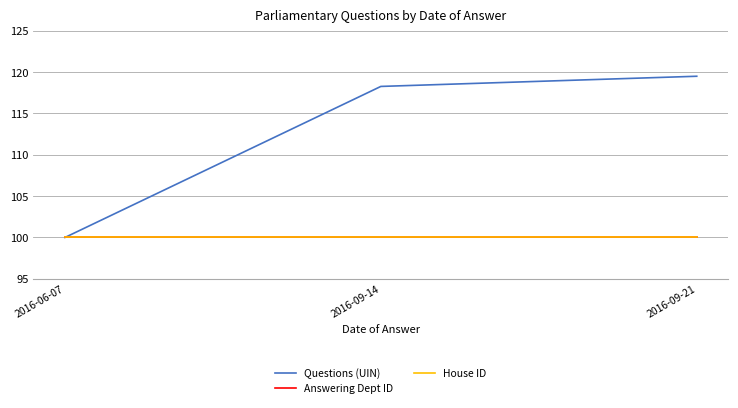

At which label does Questions (UIN) reach its minimum?

2016-06-07